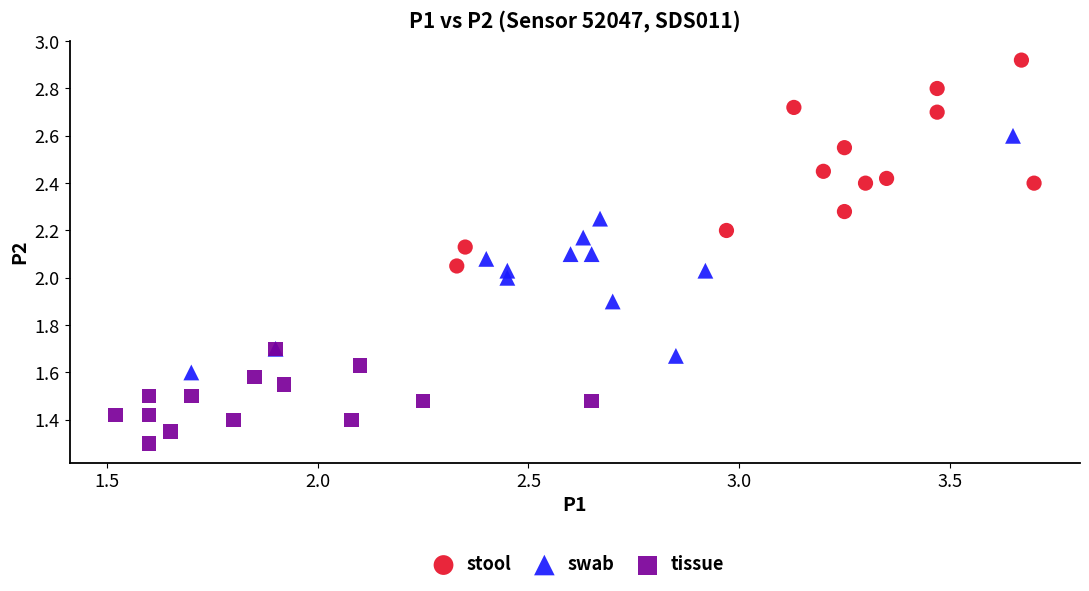

Which series contains the highest Y value?

stool